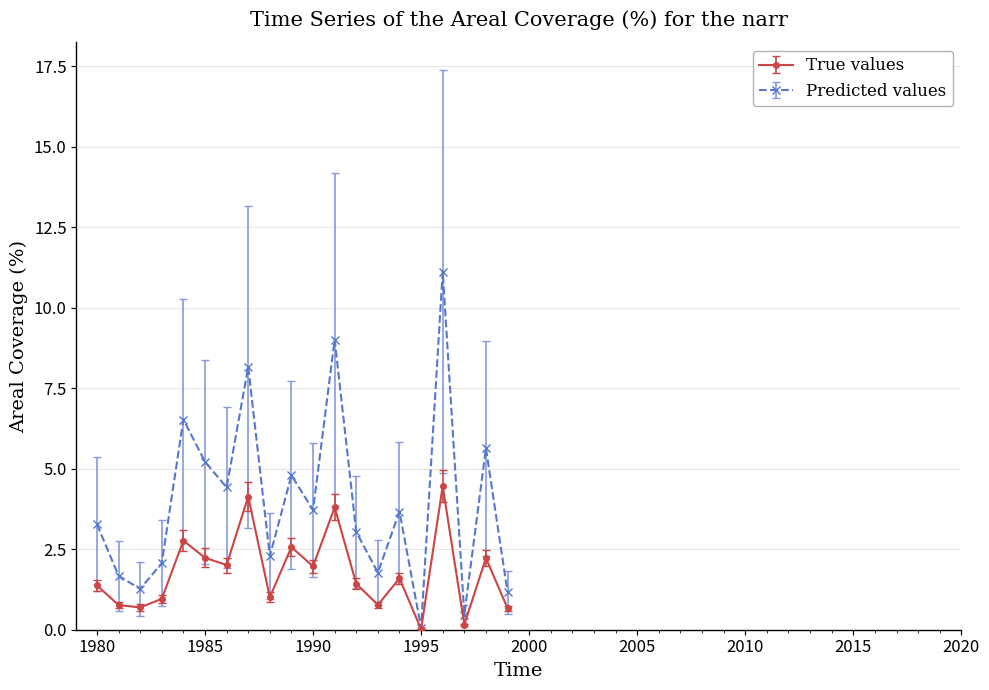

Which series has the largest total across all categories?

Predicted values